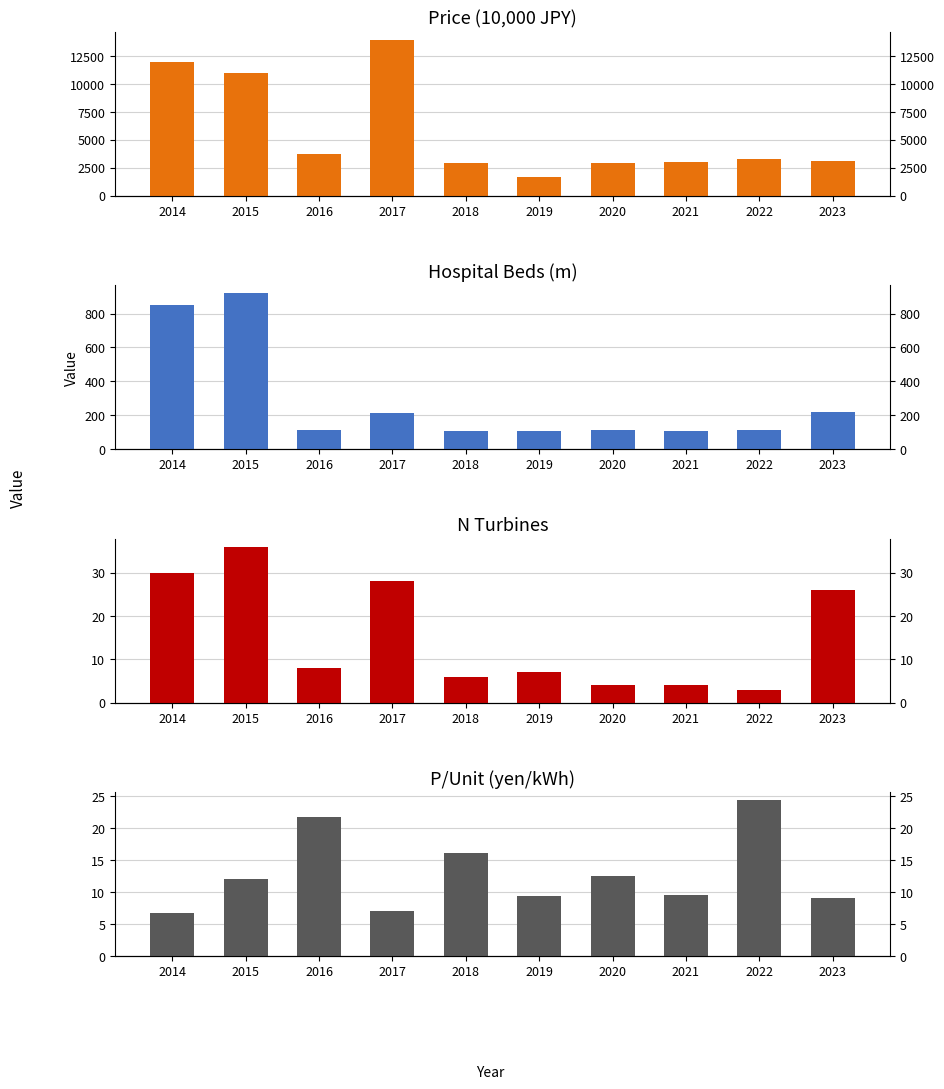

What is the sum of the n values at 2021 and 2014?

34.0